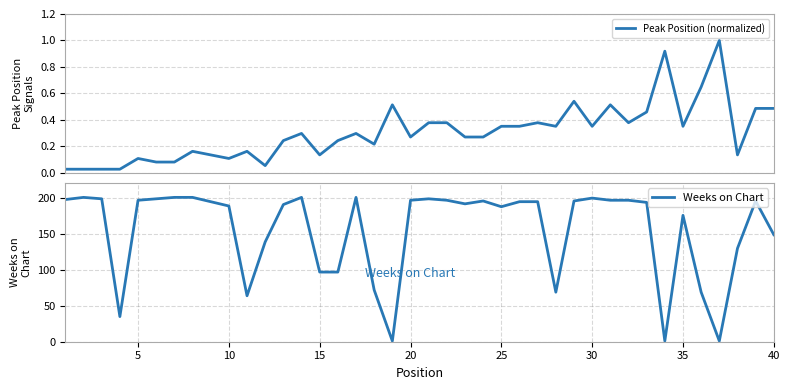

Does the chart have visible grid lines?

Yes